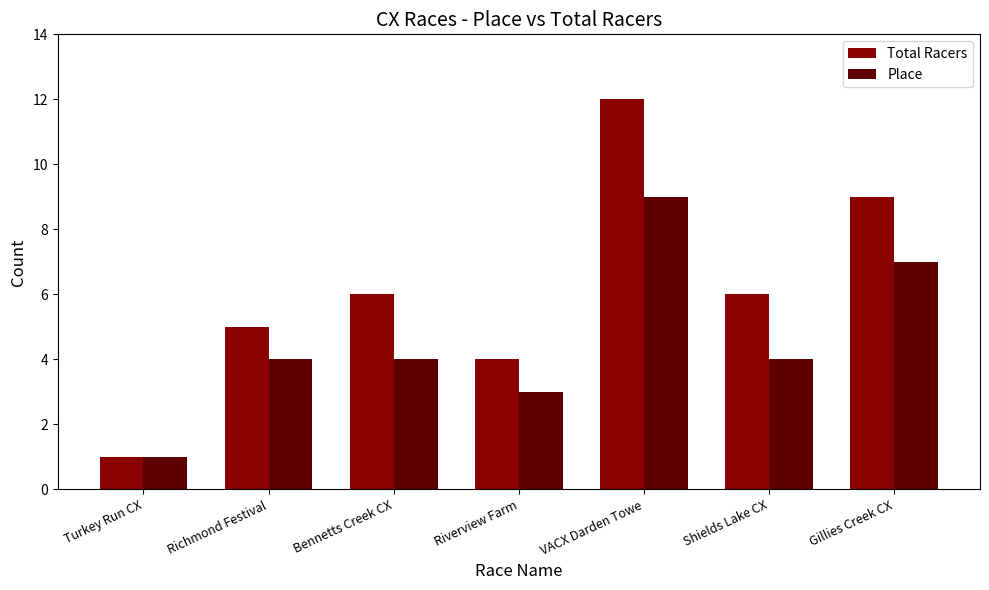

Are the bars grouped side by side (vs. stacked)?

Yes